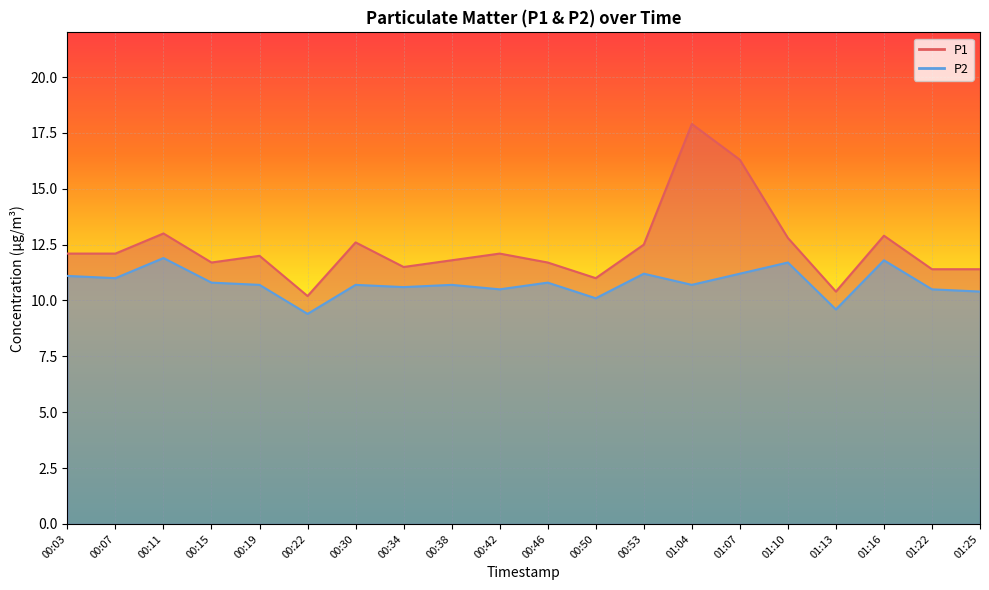

The value of P1 at 00:38 is 11.8. True or false?

True